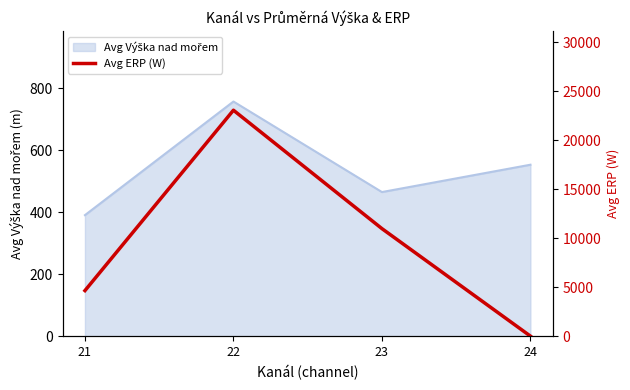

Which category has the lowest value across all series?

24